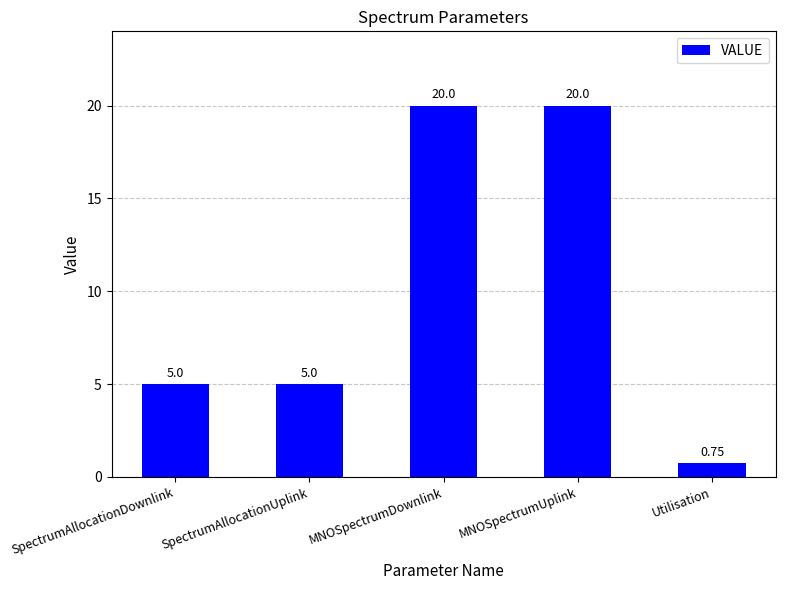

What is the label of the 1st bar from the right?

Utilisation